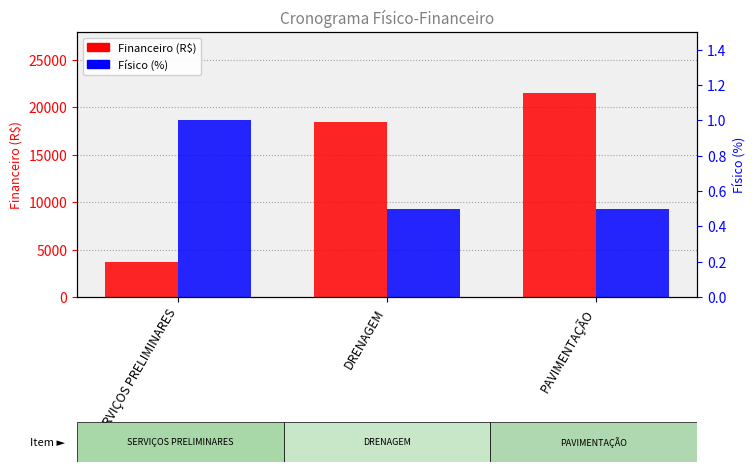

Reading left to right, list all the values displayed in this chart.

Financeiro (R$): SERVIÇOS PRELIMINARES=3706.2	DRENAGEM=18469.5	PAVIMENTAÇÃO=21492.7
Físico (%): SERVIÇOS PRELIMINARES=1.0	DRENAGEM=0.5	PAVIMENTAÇÃO=0.5